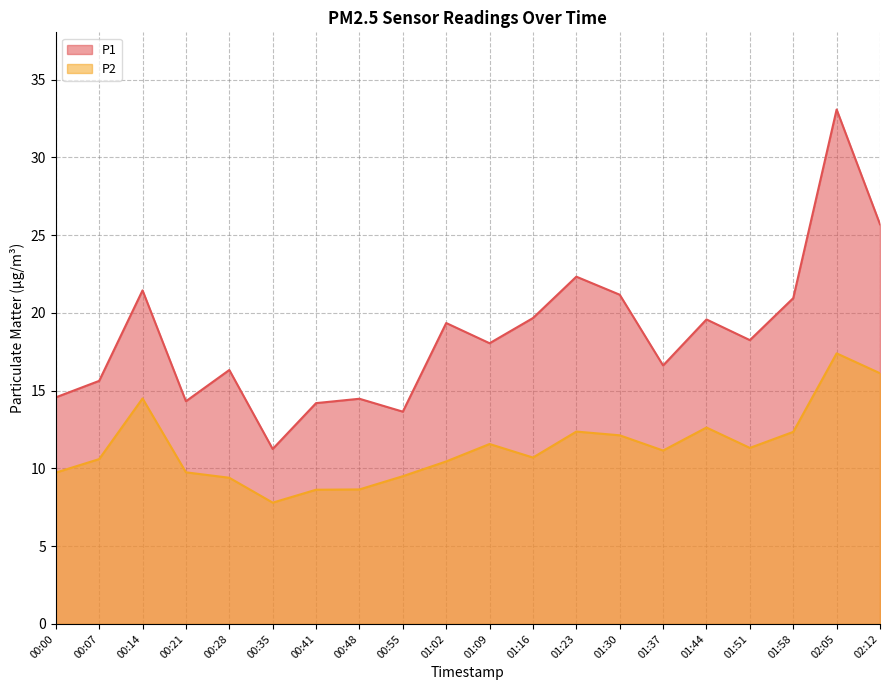

Which category has the lowest value in the P2 series?

00:35